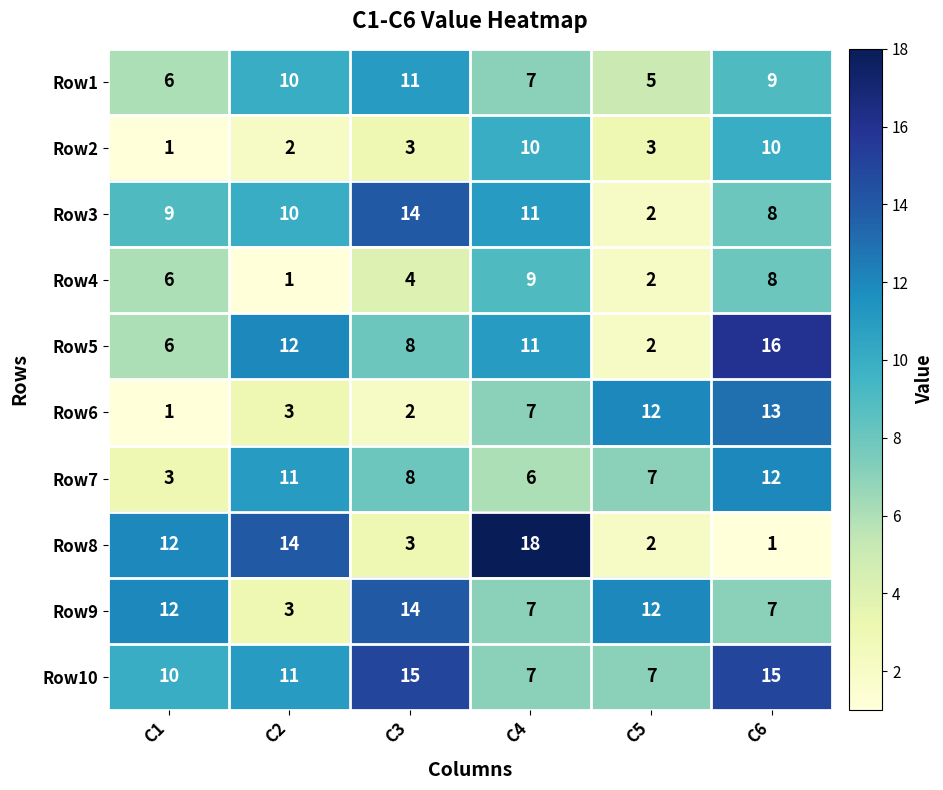

Where is Row8 nearest to the value 9?

C1